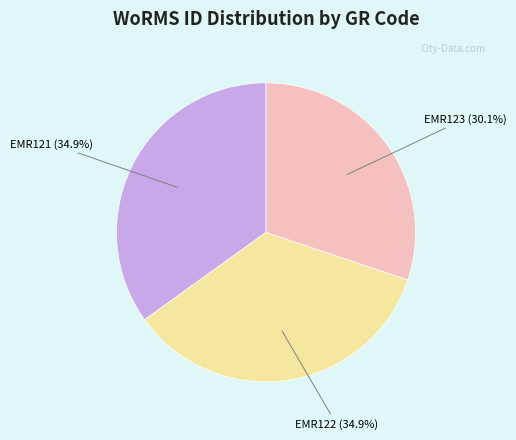

How much of the chart is everything except EMR123?

69.9%